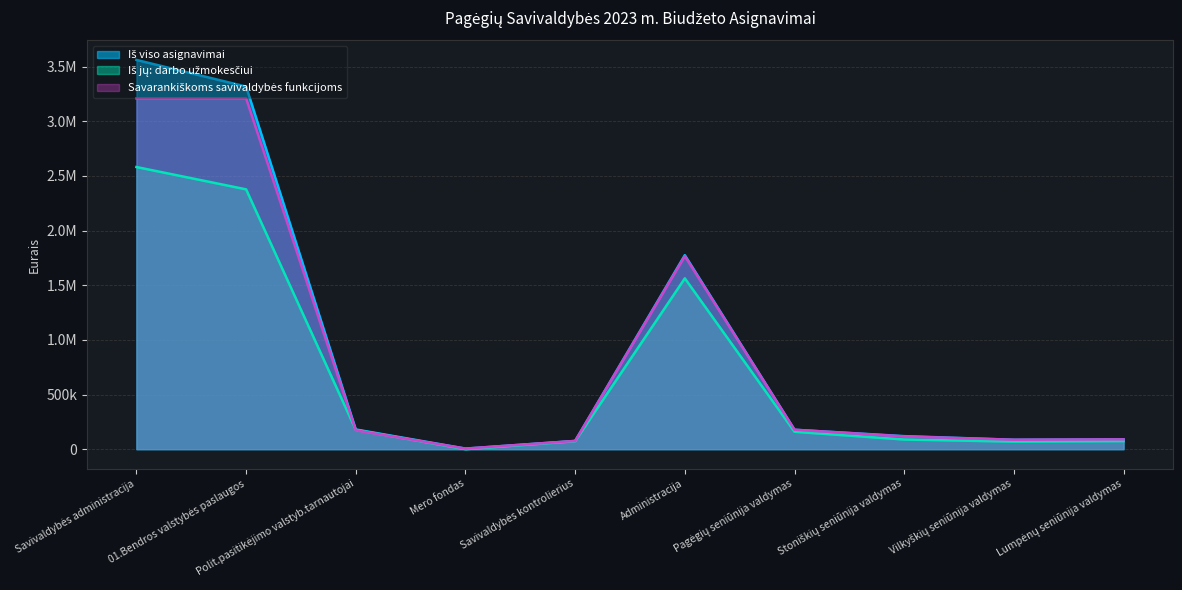

Which has a higher value, Savivaldybės administracija or 01.Bendros valstybės paslaugos?

Savivaldybės administracija